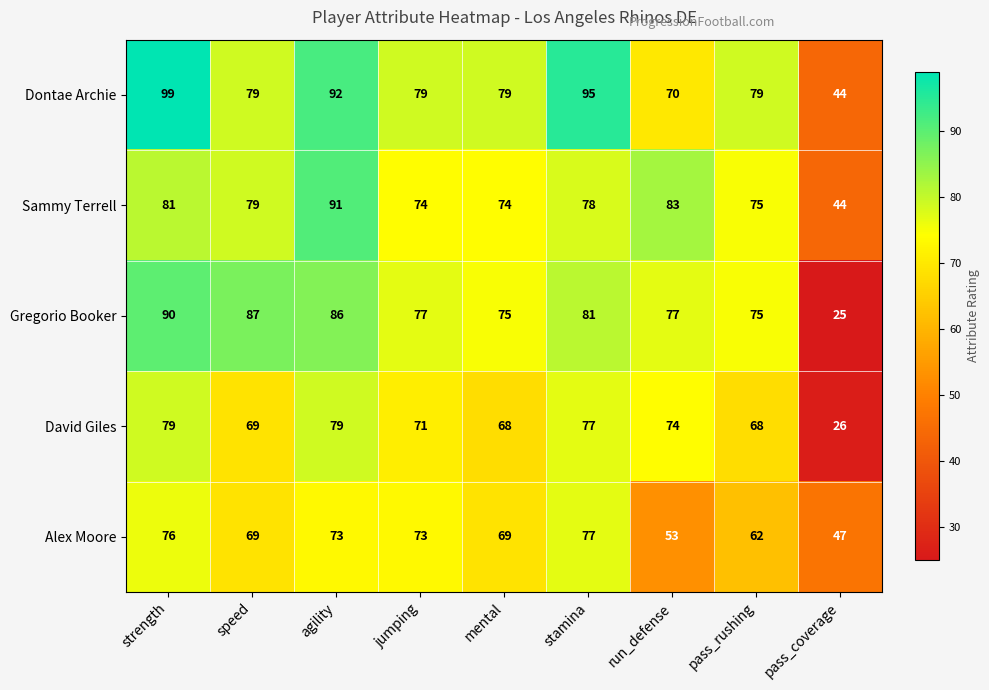

What is the greatest value displayed?

99